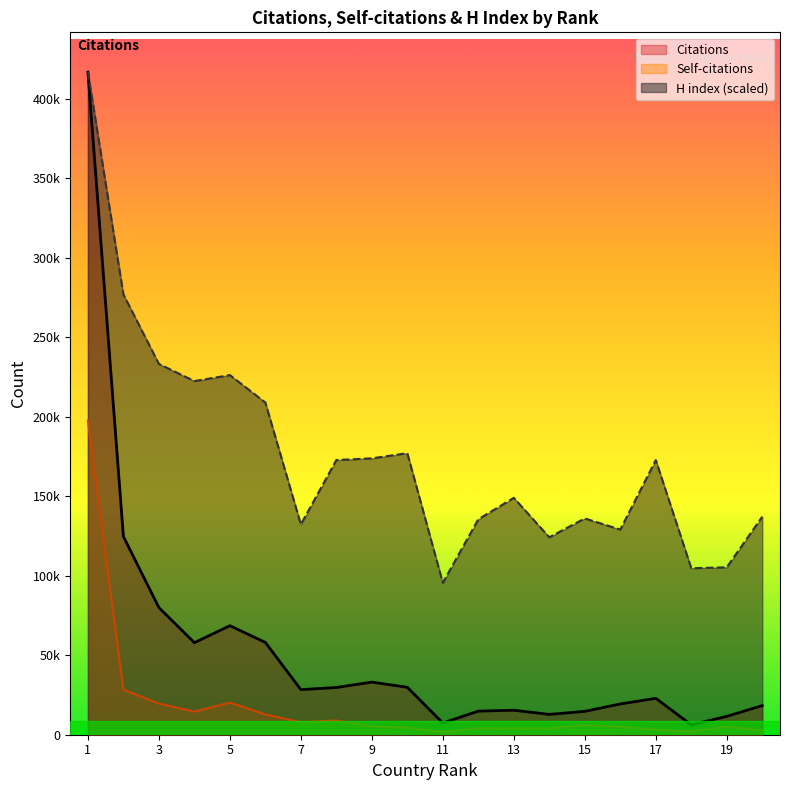

What is the difference between the maximum and minimum values in the Self-citations series?

195996.0